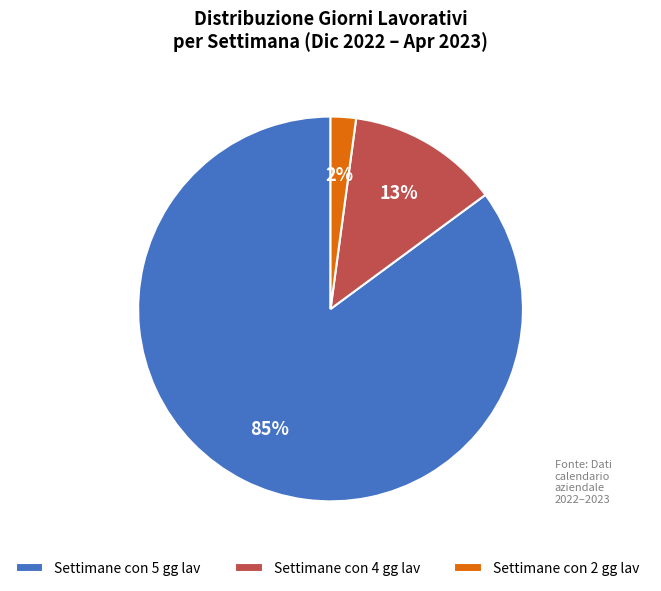

To the nearest percent, what portion does Settimane con 2 gg lav represent?

2%